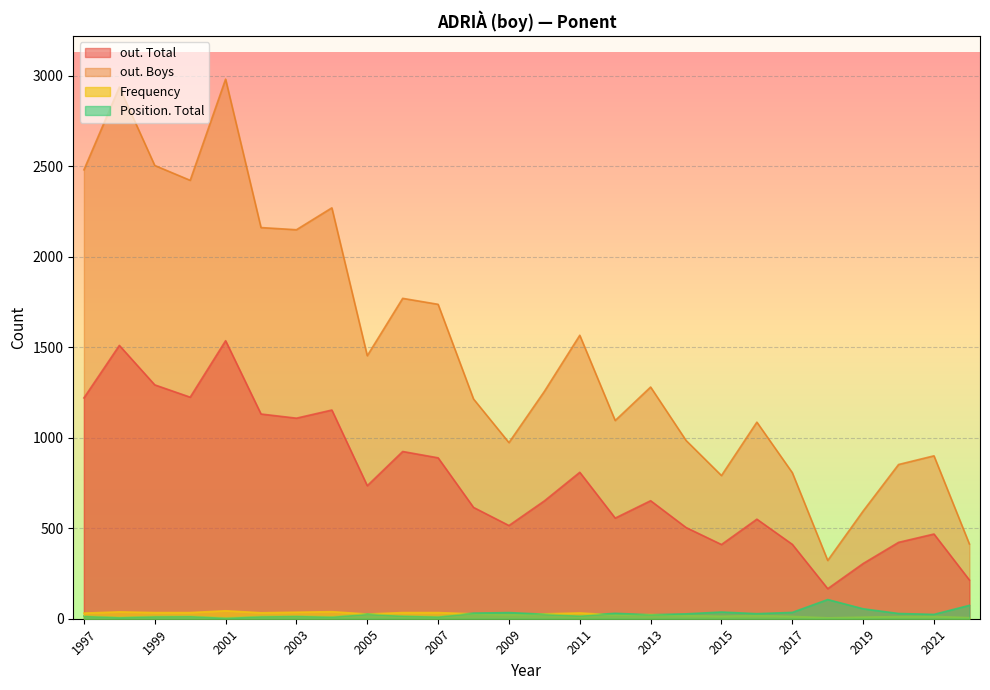

What is the total value across all series at 2000?

3694